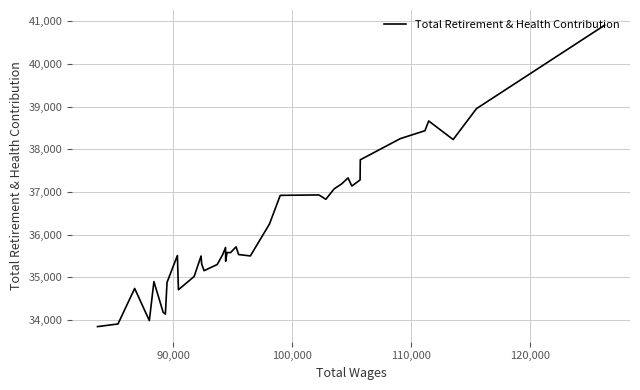

Is it true that the value at 110,000 is 50570?

False